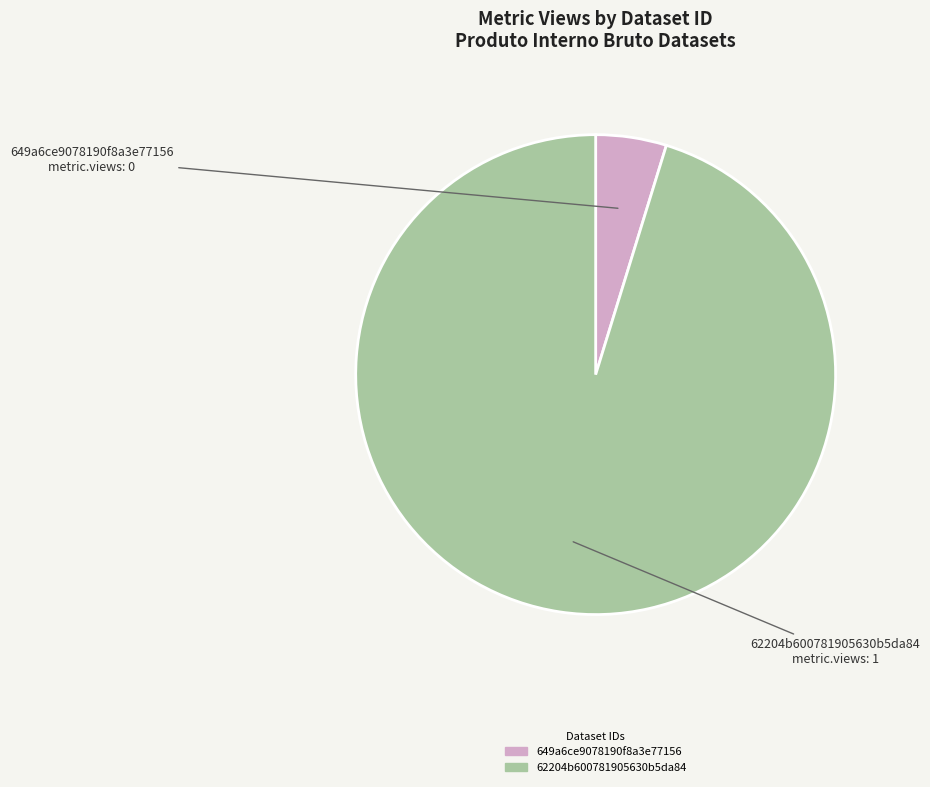

Which category has the biggest portion of the pie?

62204b600781905630b5da84